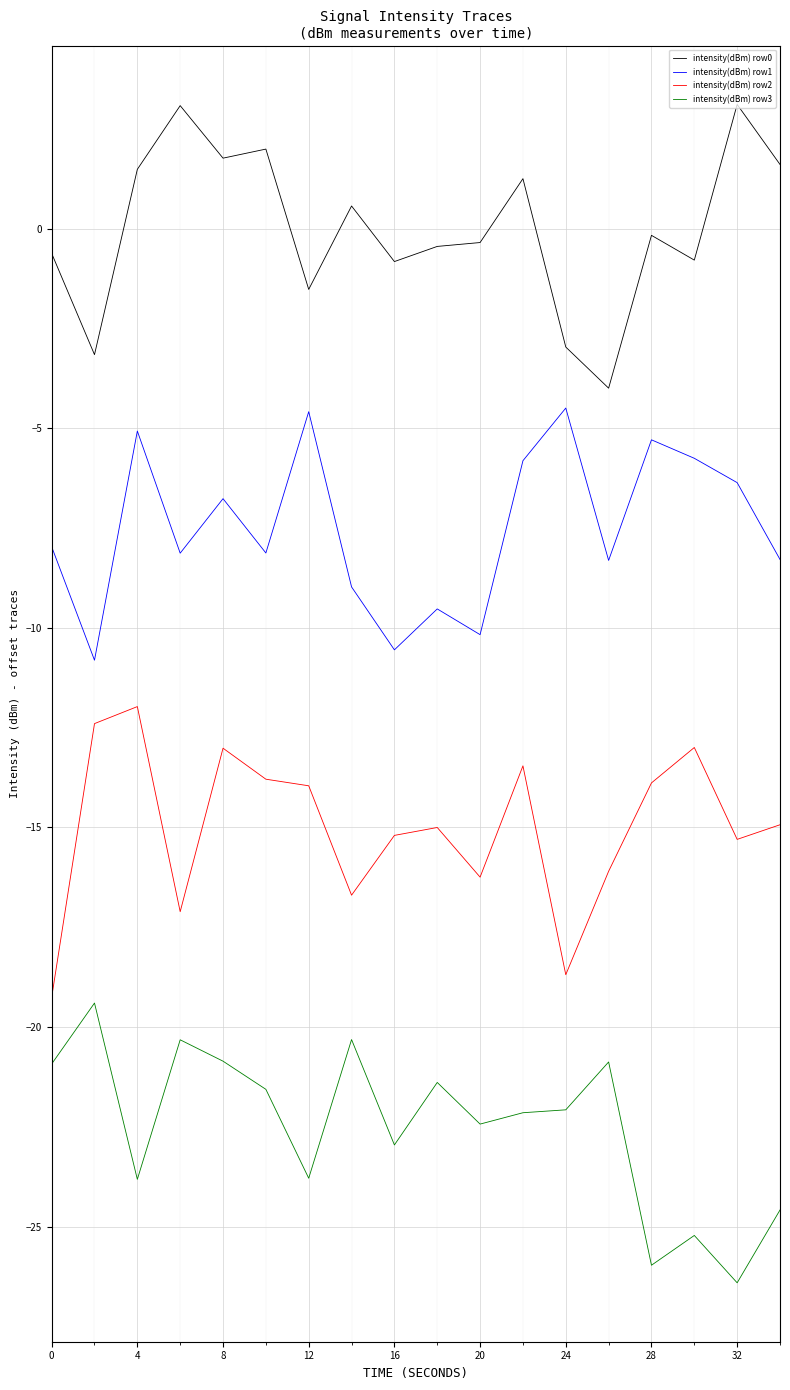

True or false: intensity(dBm) row3 and intensity(dBm) row0 cross at least once.

False